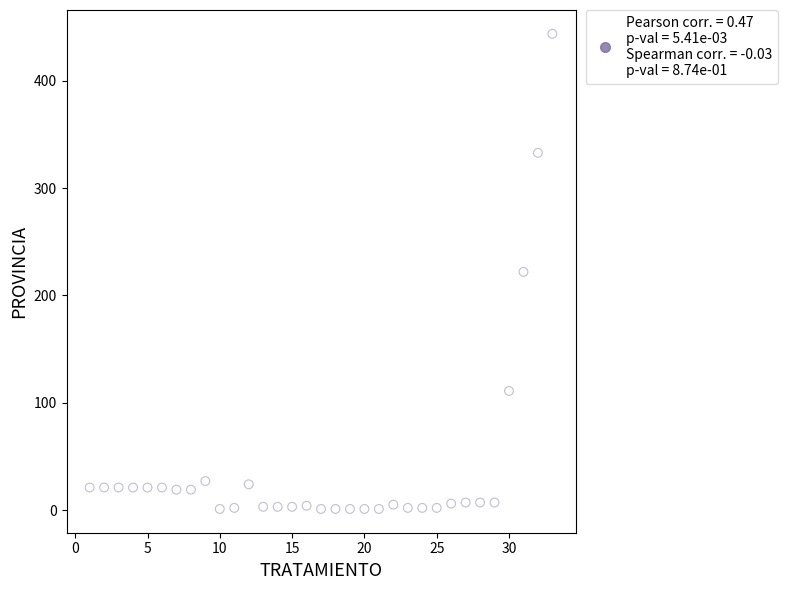

What is the range of Y values (max minus min)?

443